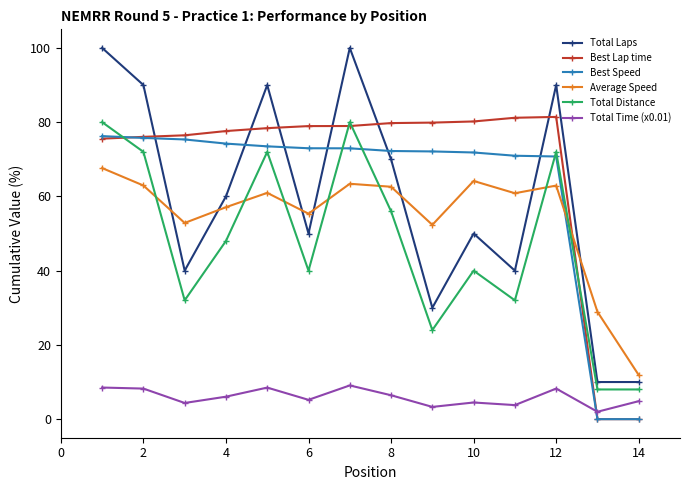

Which series ends up on top after the final intersection of Average Speed and Best Speed?

Average Speed